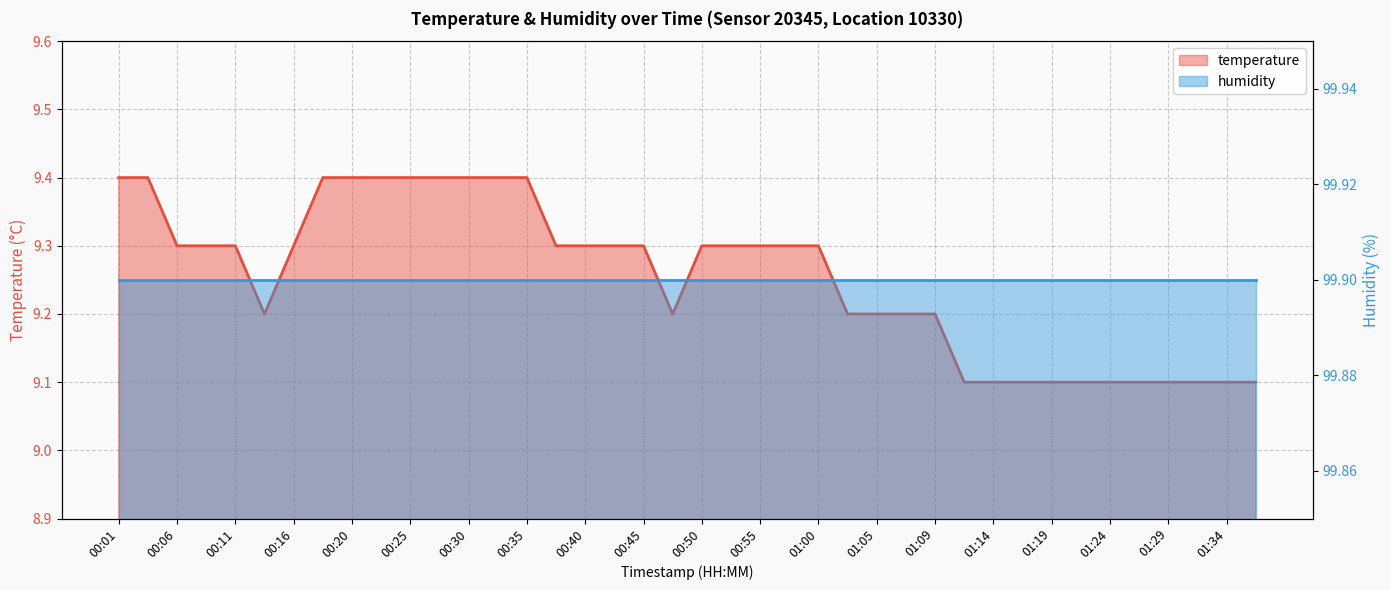

Reading right to left, list all the values displayed in this chart.

01:36=9.1	01:34=9.1	01:31=9.1	01:29=9.1	01:27=9.1	01:24=9.1	01:22=9.1	01:19=9.1	01:17=9.1	01:14=9.1	01:12=9.1	01:09=9.2	01:07=9.2	01:05=9.2	01:02=9.2	01:00=9.3	00:57=9.3	00:55=9.3	00:52=9.3	00:50=9.3	00:47=9.2	00:45=9.3	00:42=9.3	00:40=9.3	00:38=9.3	00:35=9.4	00:33=9.4	00:30=9.4	00:28=9.4	00:25=9.4	00:23=9.4	00:20=9.4	00:18=9.4	00:16=9.3	00:13=9.2	00:11=9.3	00:08=9.3	00:06=9.3	00:03=9.4	00:01=9.4